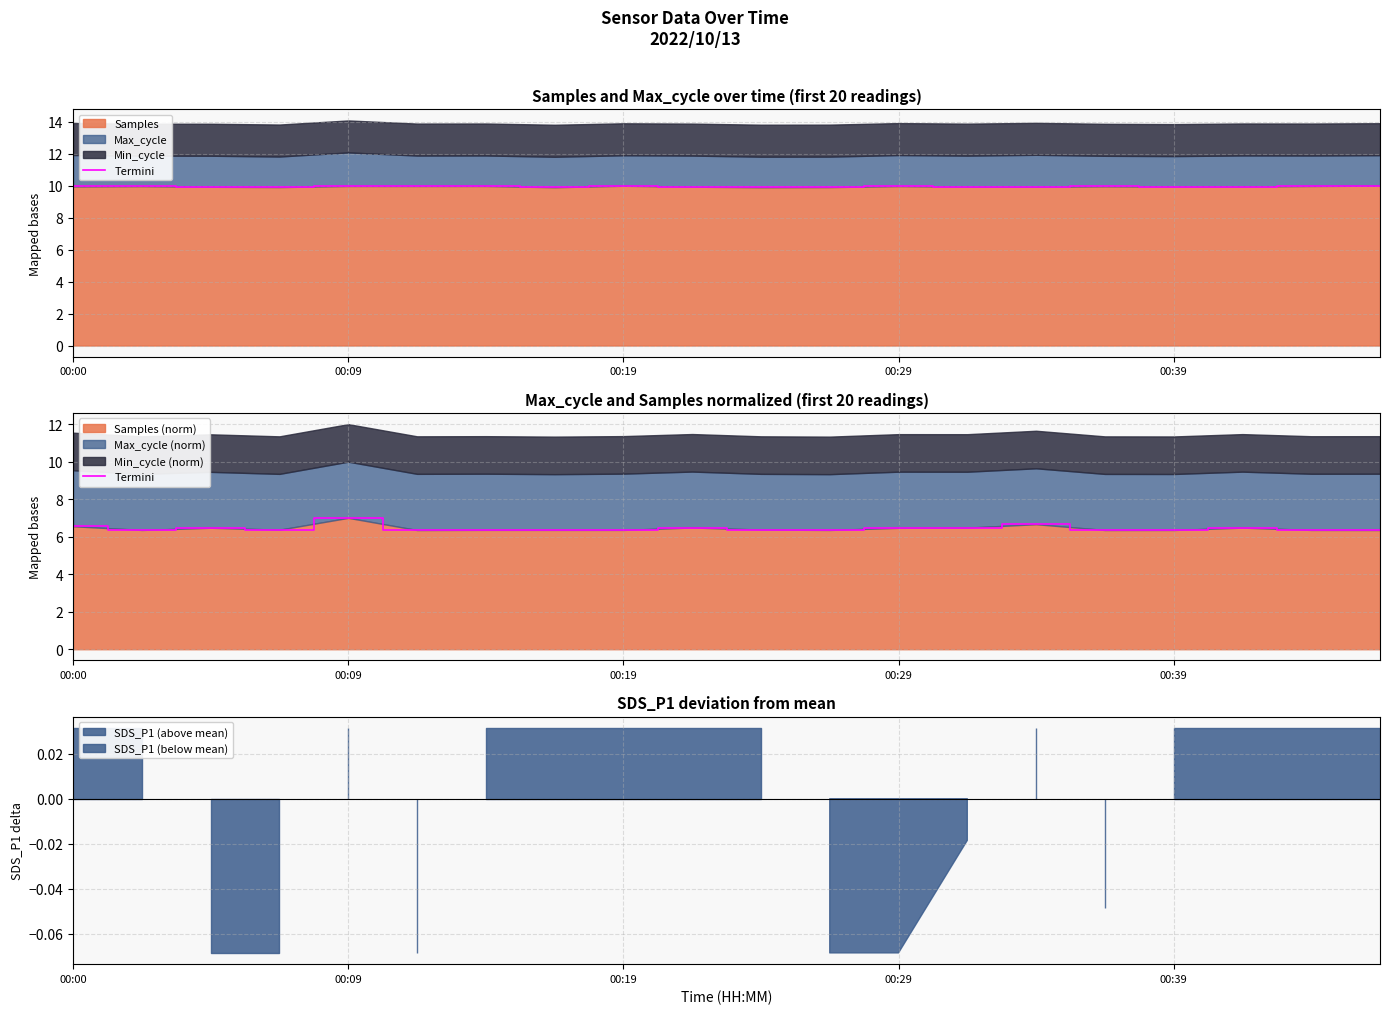

What is the lowest value of the Samples (norm) series?

6.4